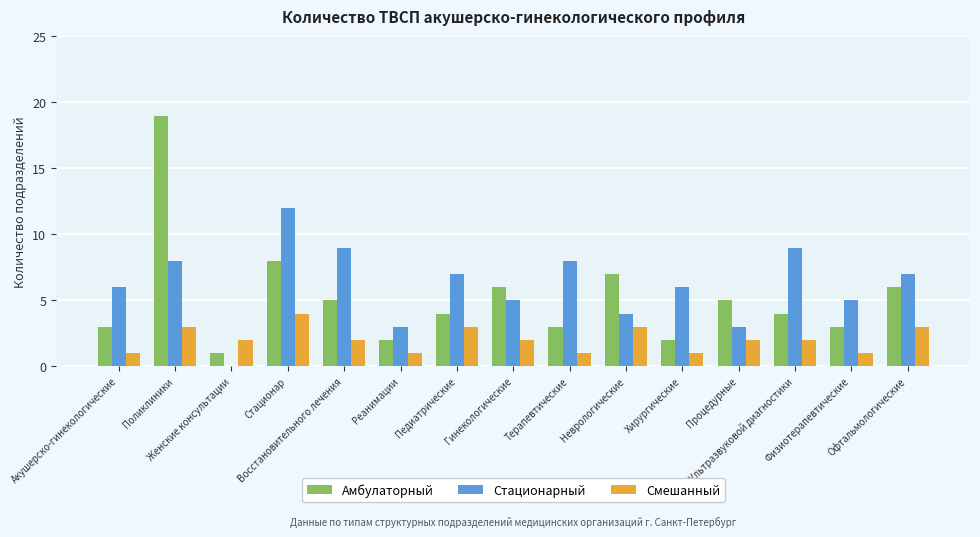

What is the maximum value for Смешанный?

4